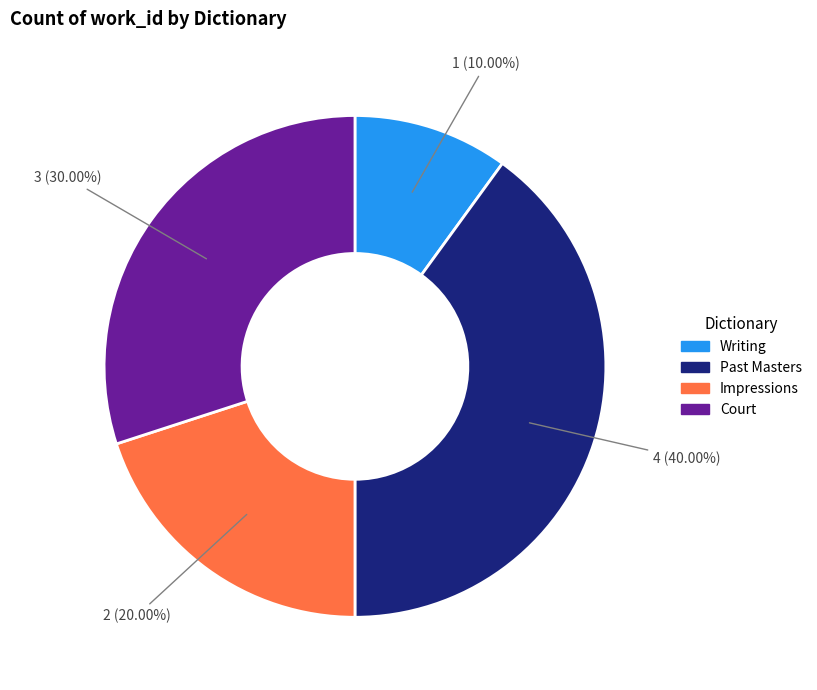

How many segments does this pie chart have?

4